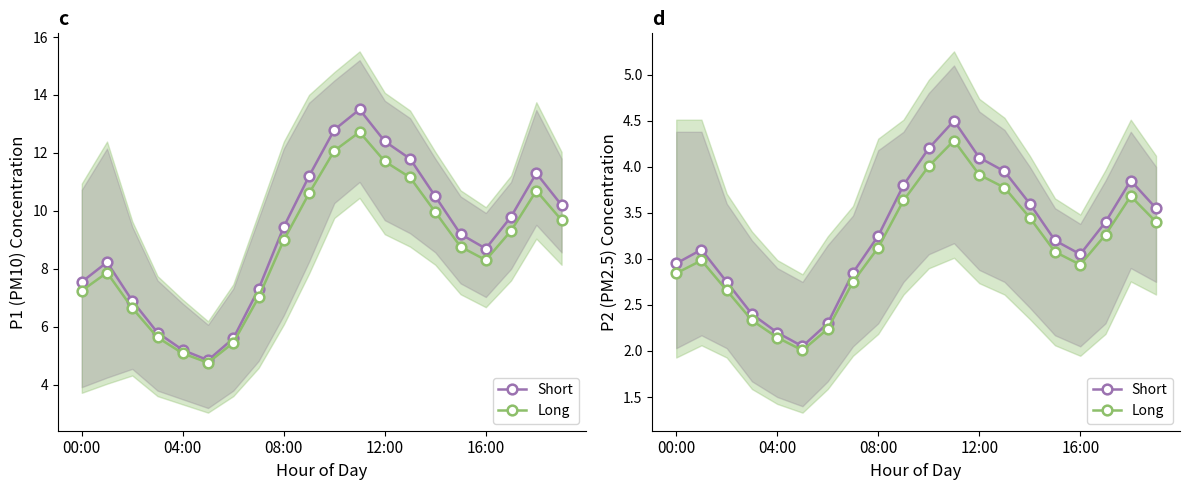

Count the number of categories in the chart.

20